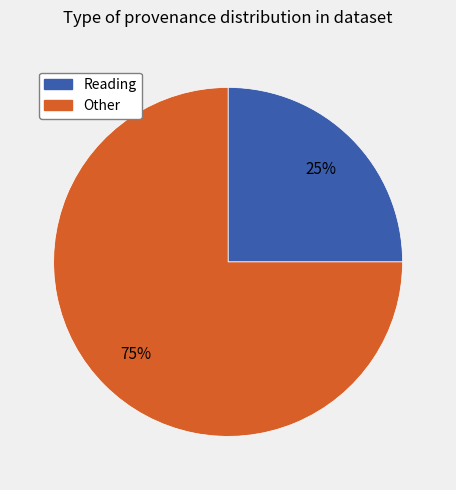

Is there any slice that represents more than half of the pie?

Yes